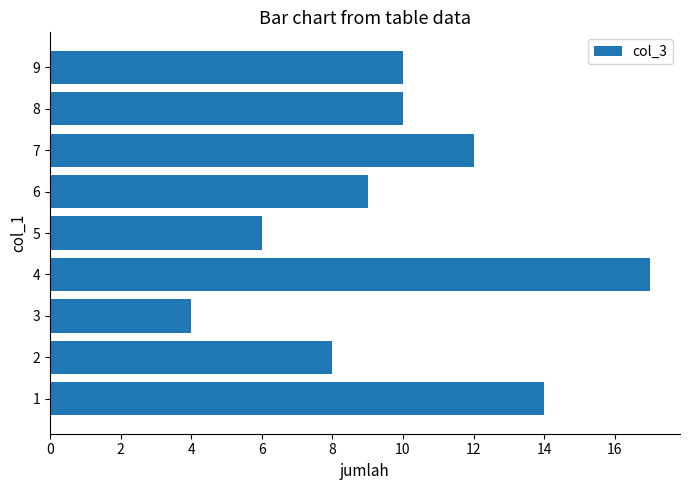

What is the sum of all values?

90